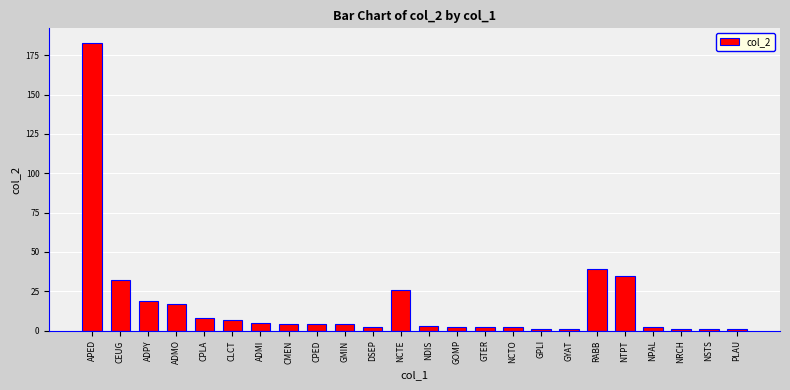

Reading right to left, extract all data points from this chart.

1	1	1	2	35	39	1	1	2	2	2	3	26	2	4	4	4	5	7	8	17	19	32	183